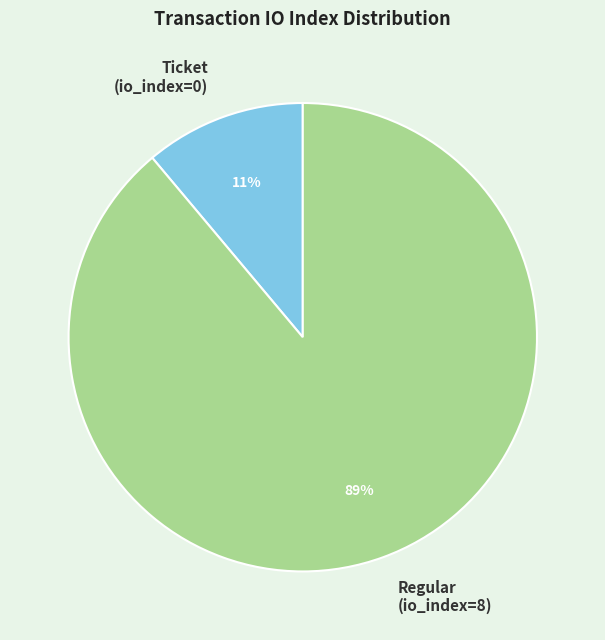

Which category accounts for the majority?

Regular (io_index=8)